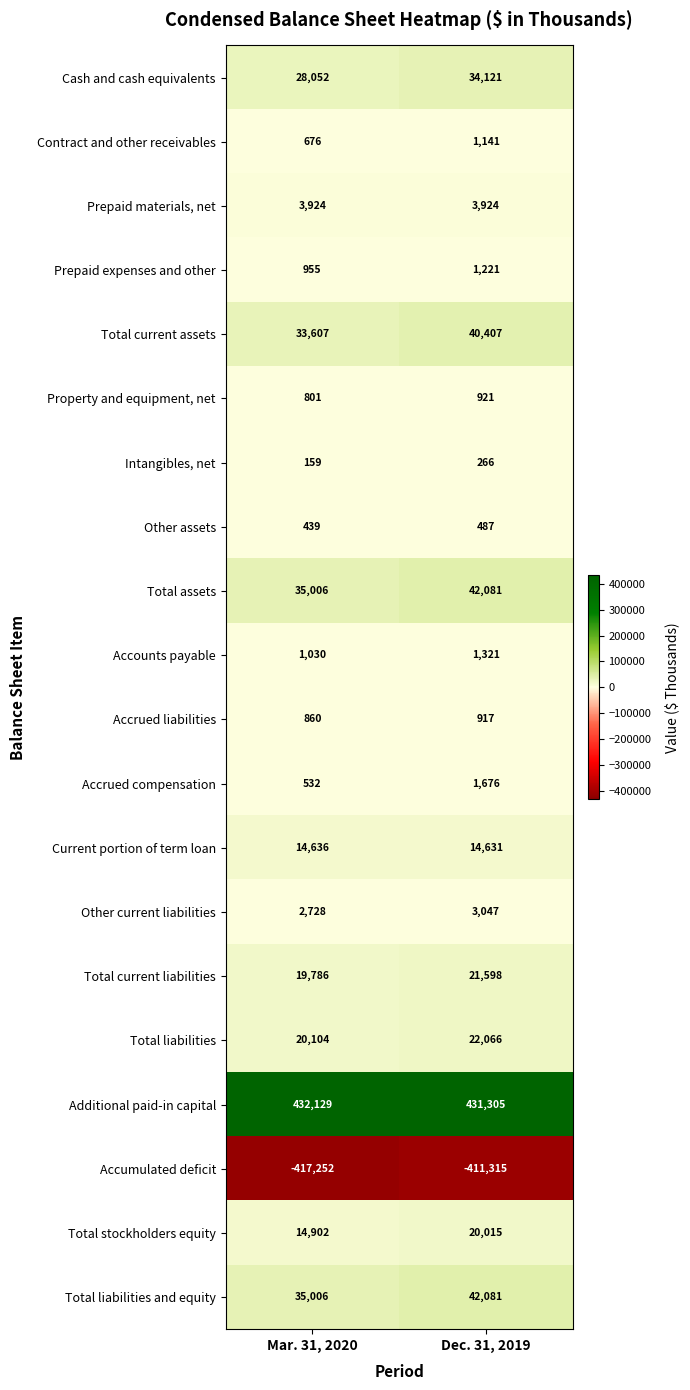

How many distinct data groups are displayed?

20